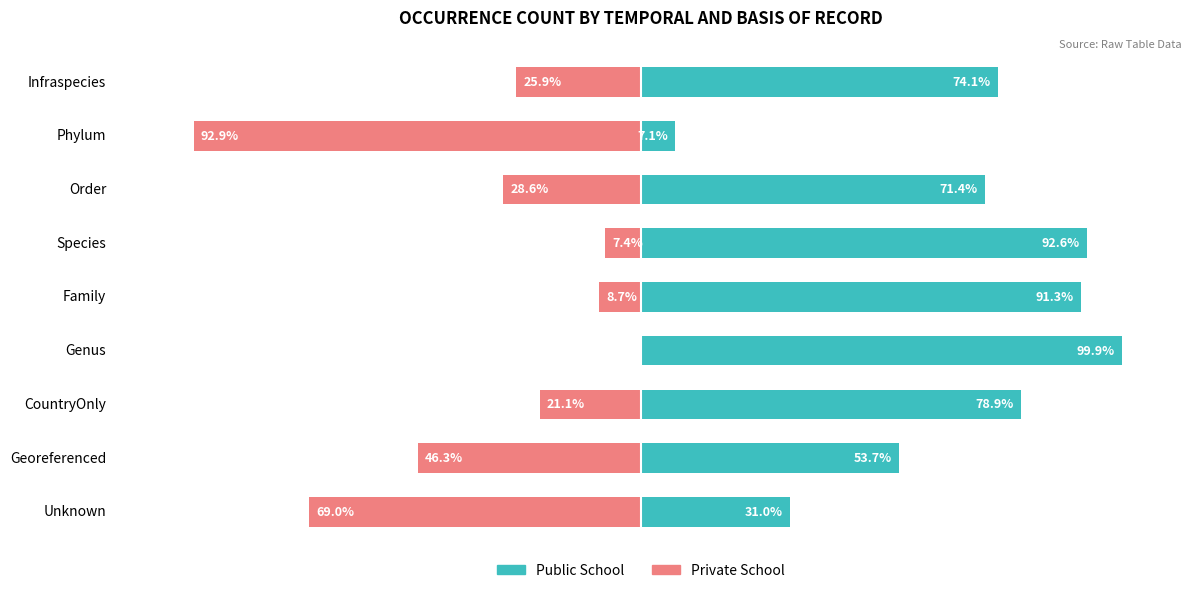

What is the difference between the Public School values at −25 and 75?

17.2